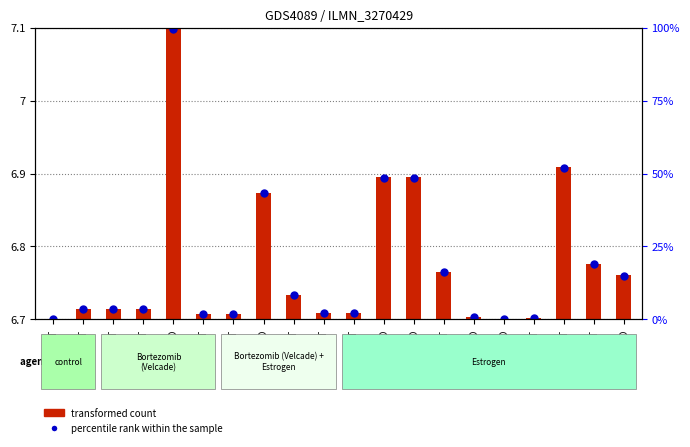

At how many categories does at least one series exceed 4?

20